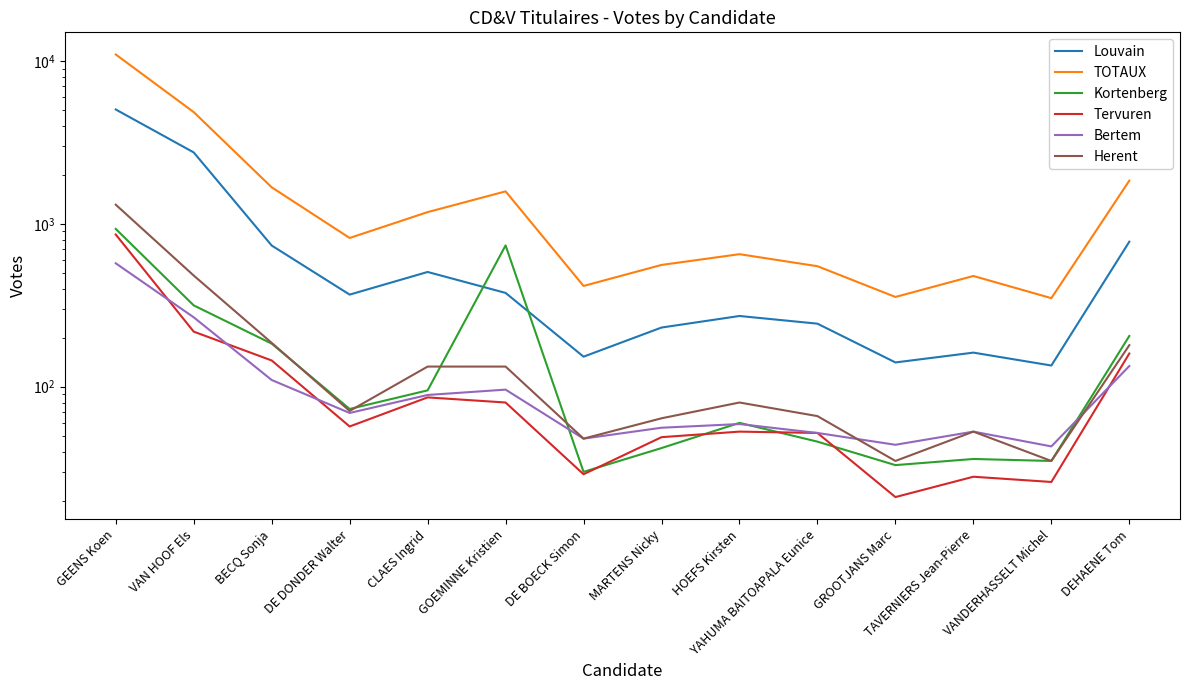

What is the difference between the highest and lowest values at GROOTJANS Marc?

335